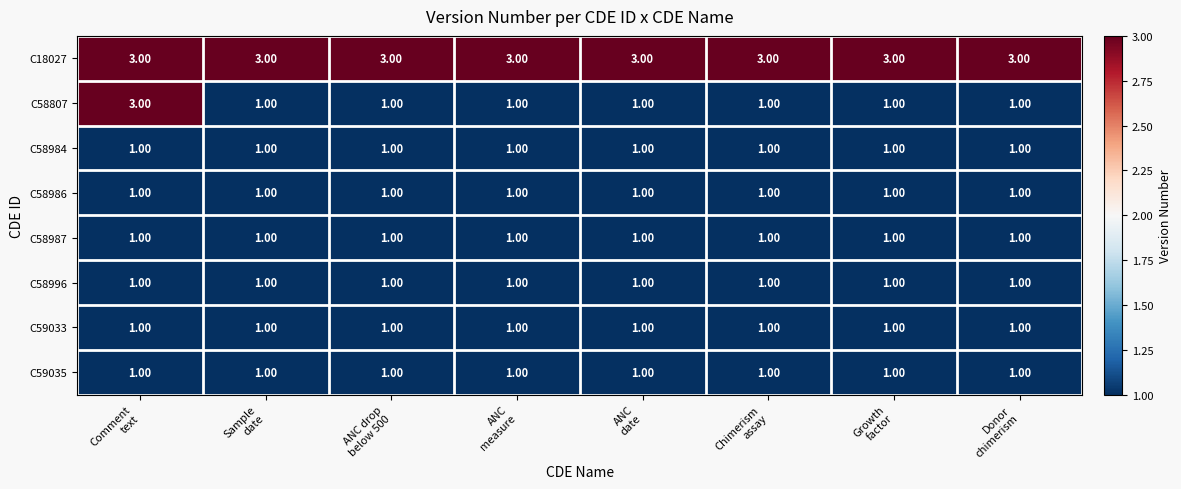

Which series has the largest range (max minus min)?

C58807